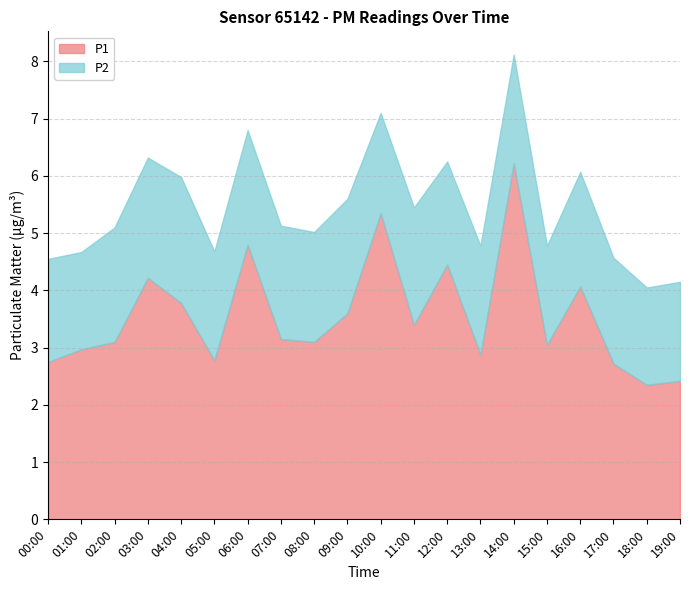

What is the minimum value for P1?

2.4